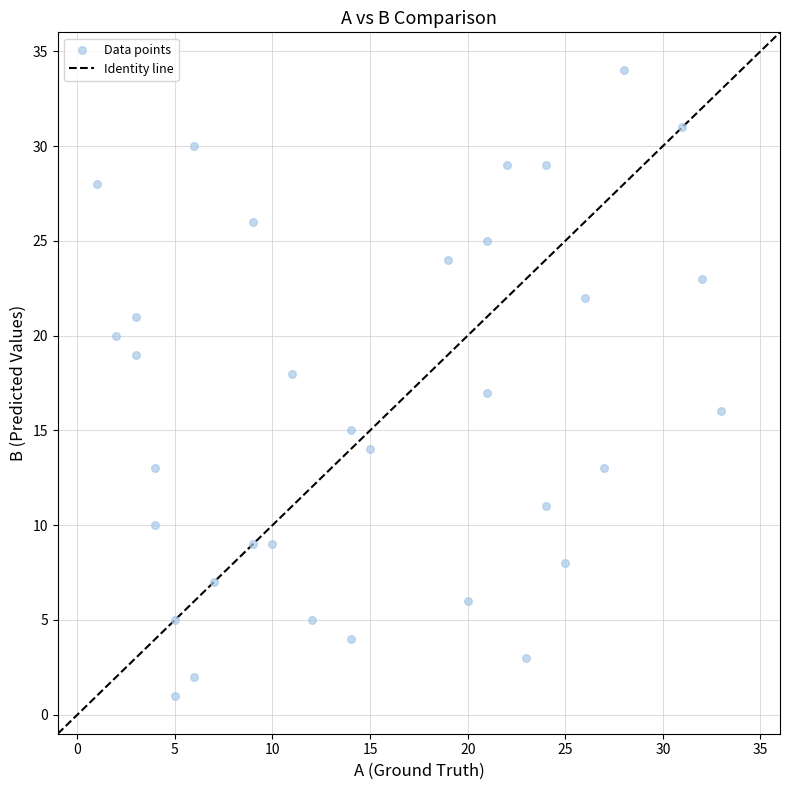

What is the range of X values (max minus min)?

32